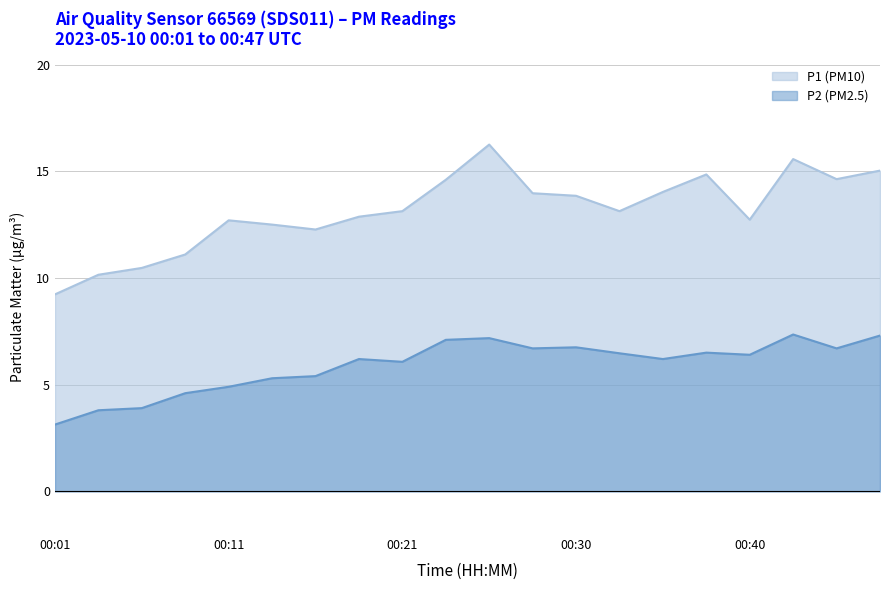

What are all the series names shown in the legend?

P1 (PM10), P2 (PM2.5)